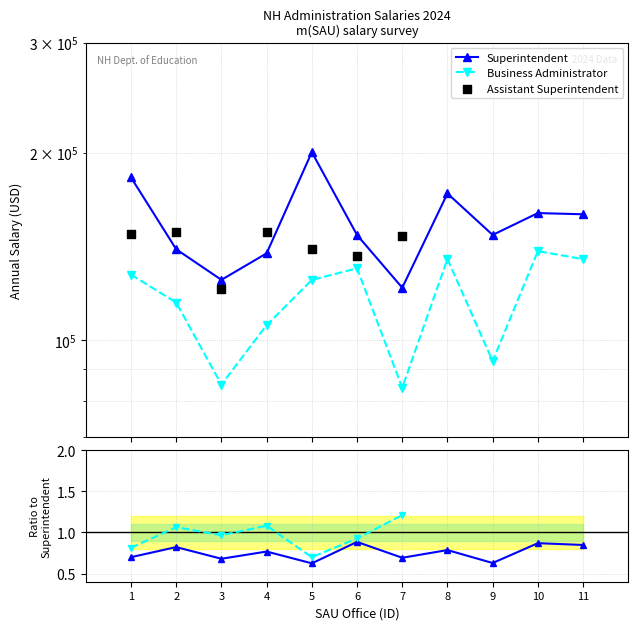

Which series has the widest spread of Y values?

Superintendent